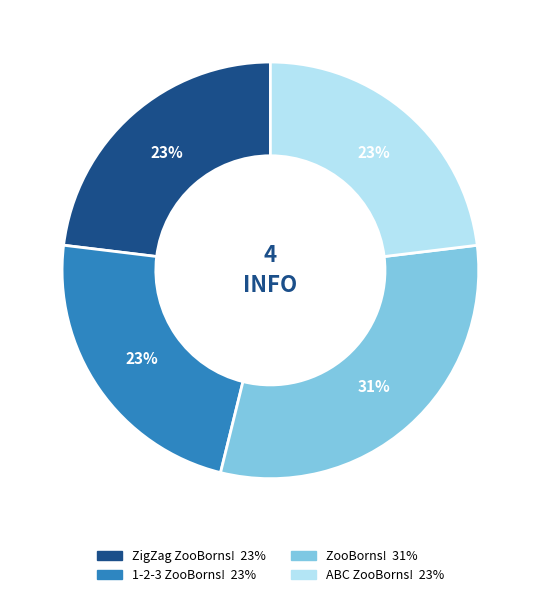

Is there a majority slice in this chart?

No